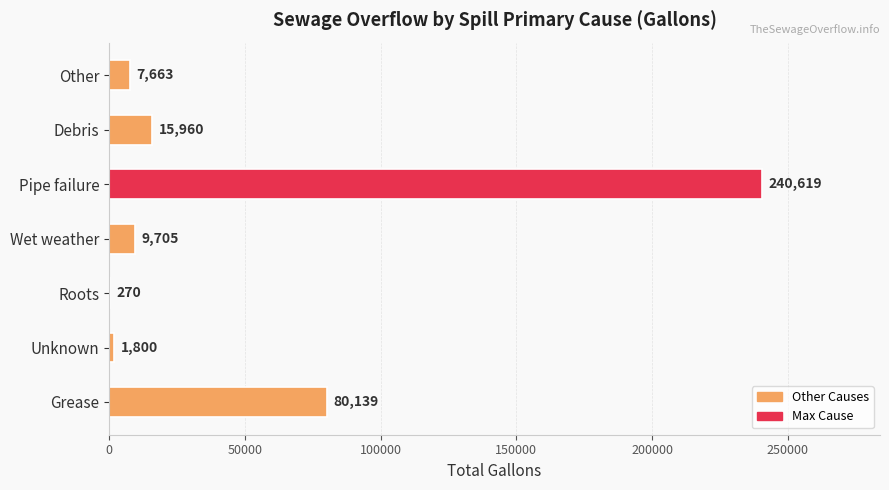

How many series are shown in this chart?

1